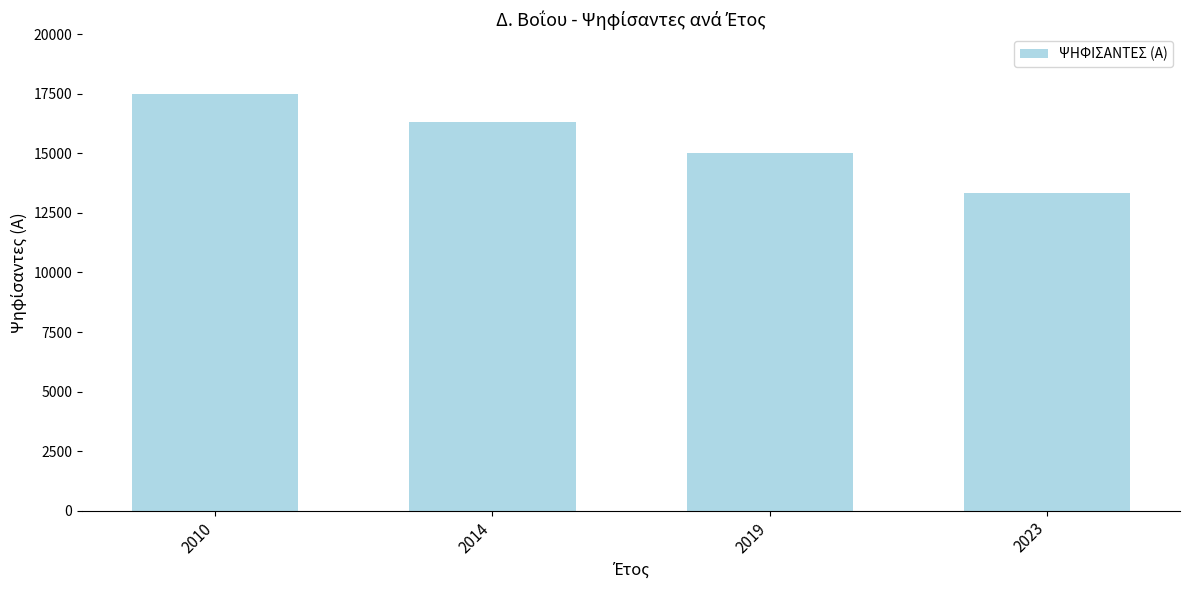

The value at 2019 is 3206. True or false?

False